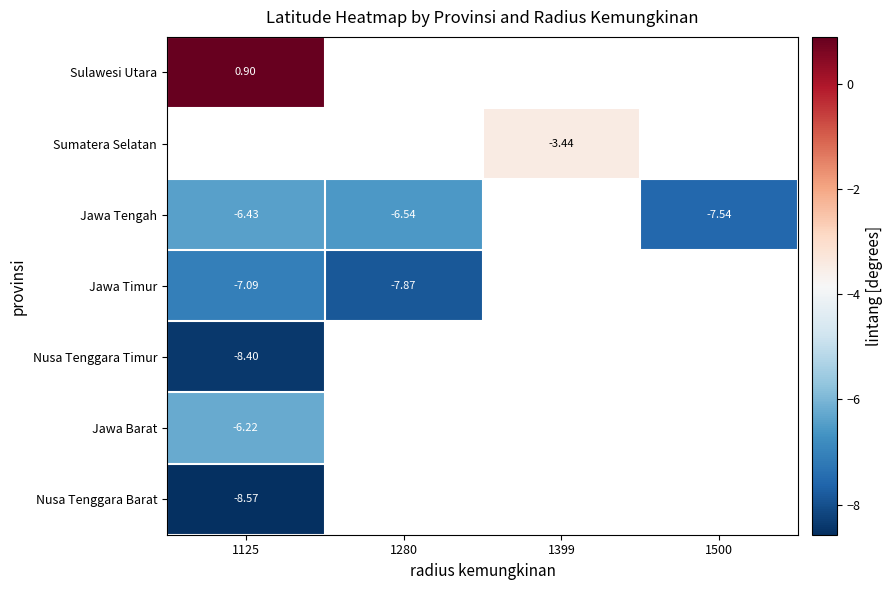

Between 1125 and 1280, which series saw the biggest shift?

Jawa Timur